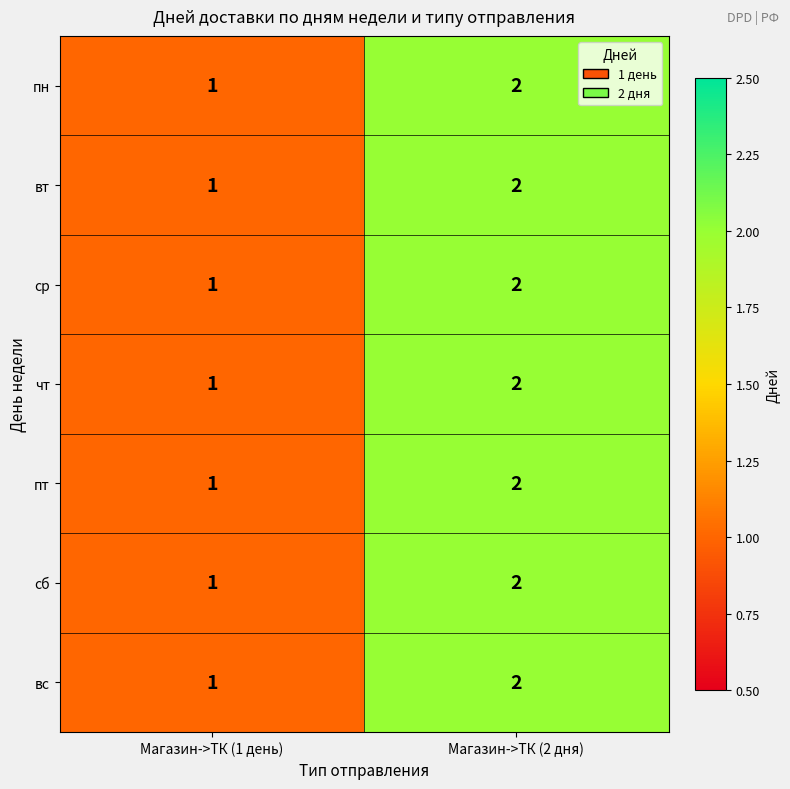

Which label corresponds to the largest value in the chart?

Магазин->ТК (2 дня)